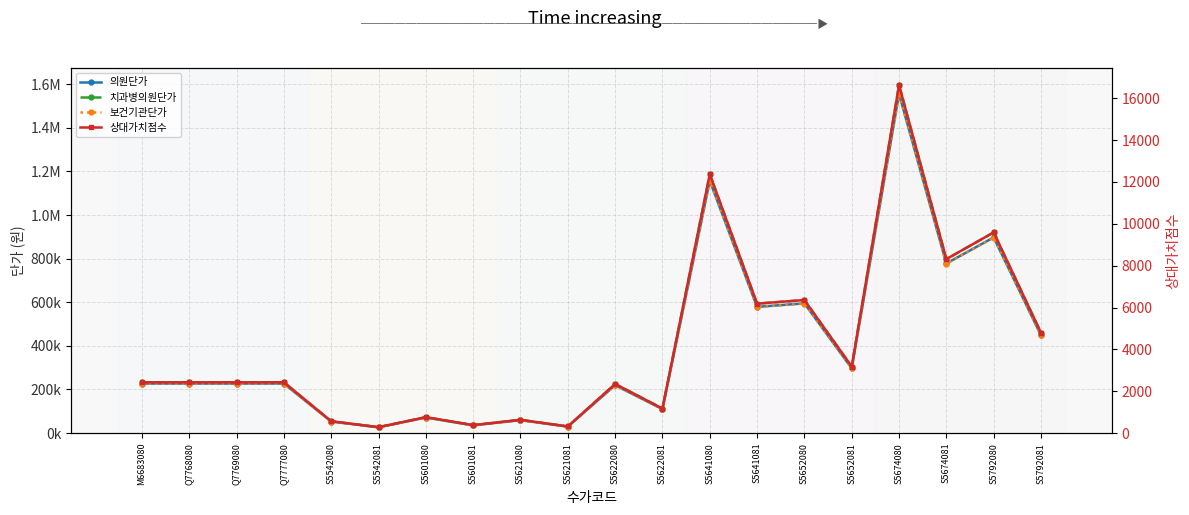

List the labels in order of 상대가치점수 value, largest first.

S5674080, S5641080, S5792080, S5674081, S5652080, S5641081, S5792081, S5652081, M6683080, Q7768080, Q7769080, Q7777080, S5622080, S5622081, S5601080, S5621080, S5542080, S5601081, S5621081, S5542081